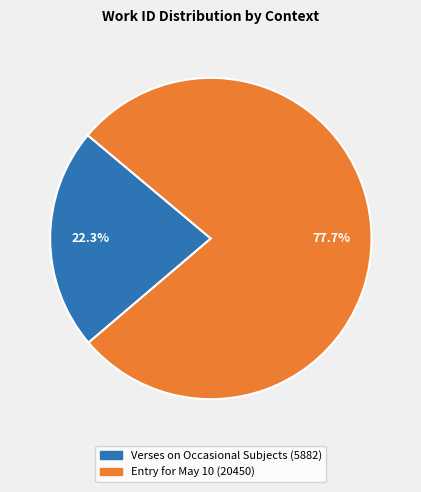

True or false: Entry for May 10 accounts for 84% of the total.

False